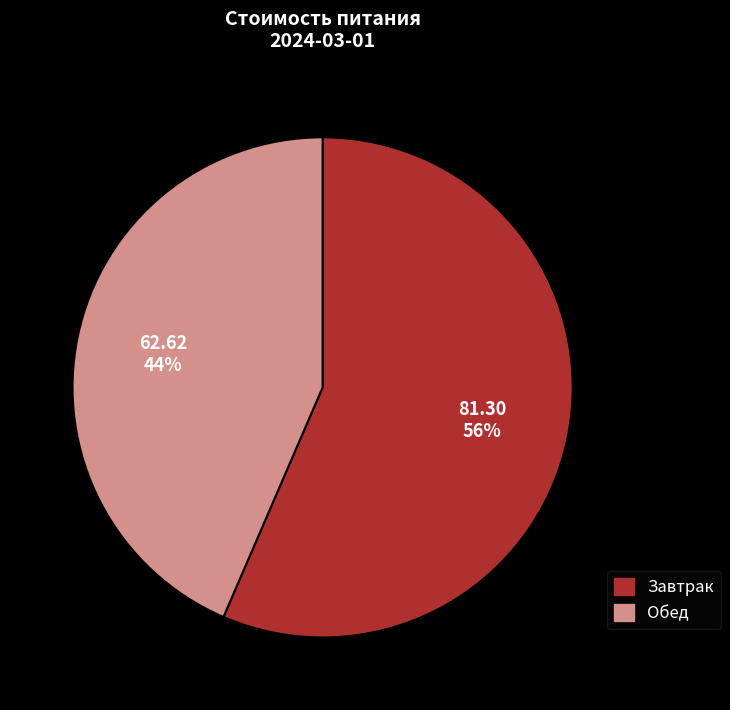

To the nearest percent, what is the average slice percentage?

50%